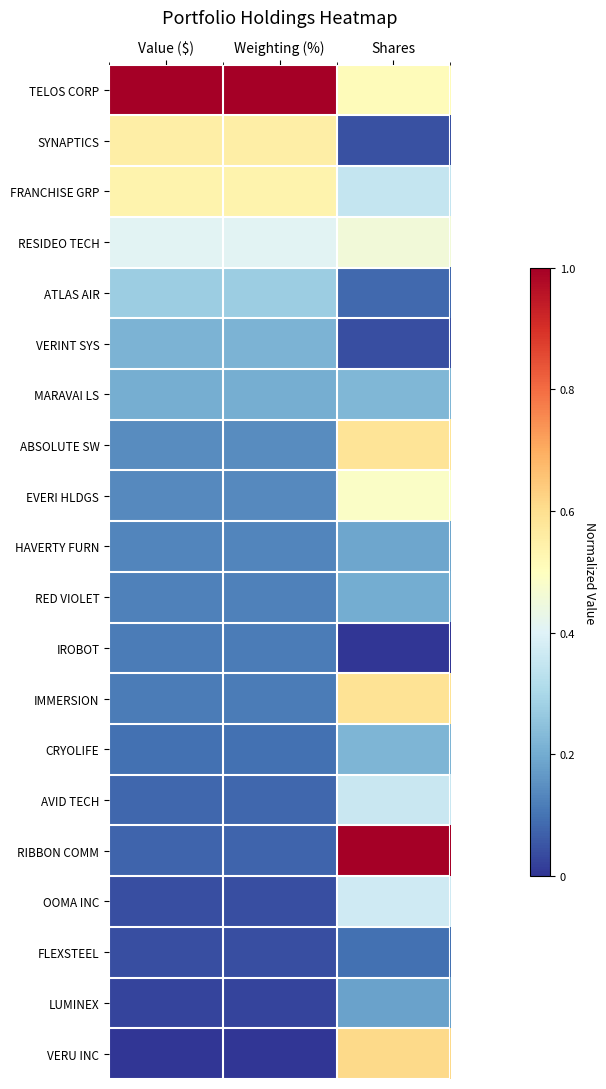

Which has a higher value, Value ($) or Shares?

Value ($)